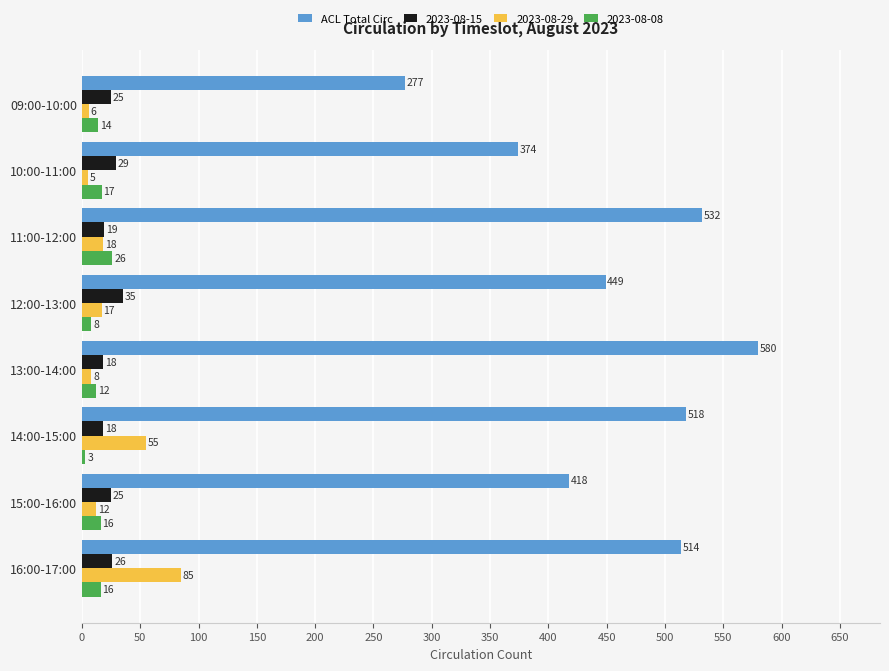

Count the number of categories in the chart.

8